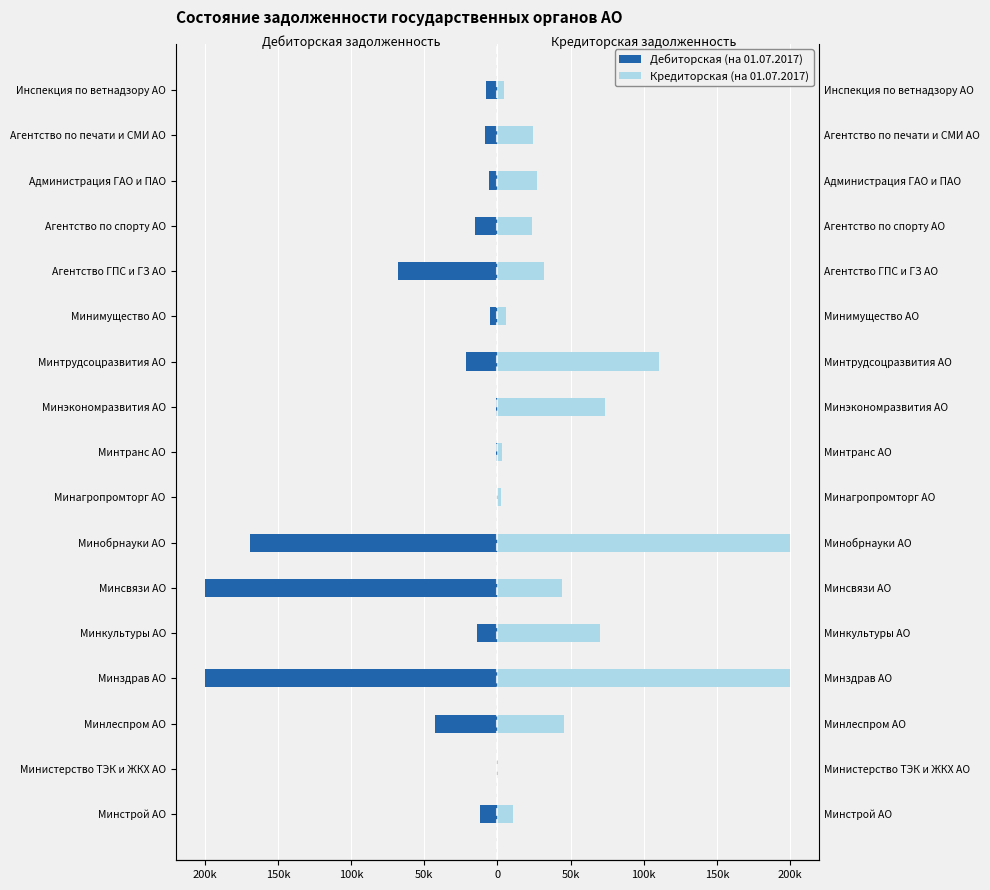

The Дебиторская (на 01.07.2017) series shows -7890.0 at Минкультуры АО. True or false?

False